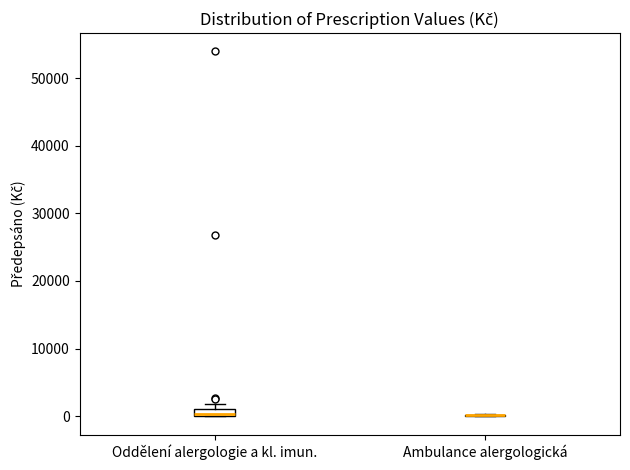

Where is the upper edge of the box for Oddělení alergologie a kl. imun. on the y-axis? The values are not printed on the chart, so give them approximately, as read against the axis.

1000